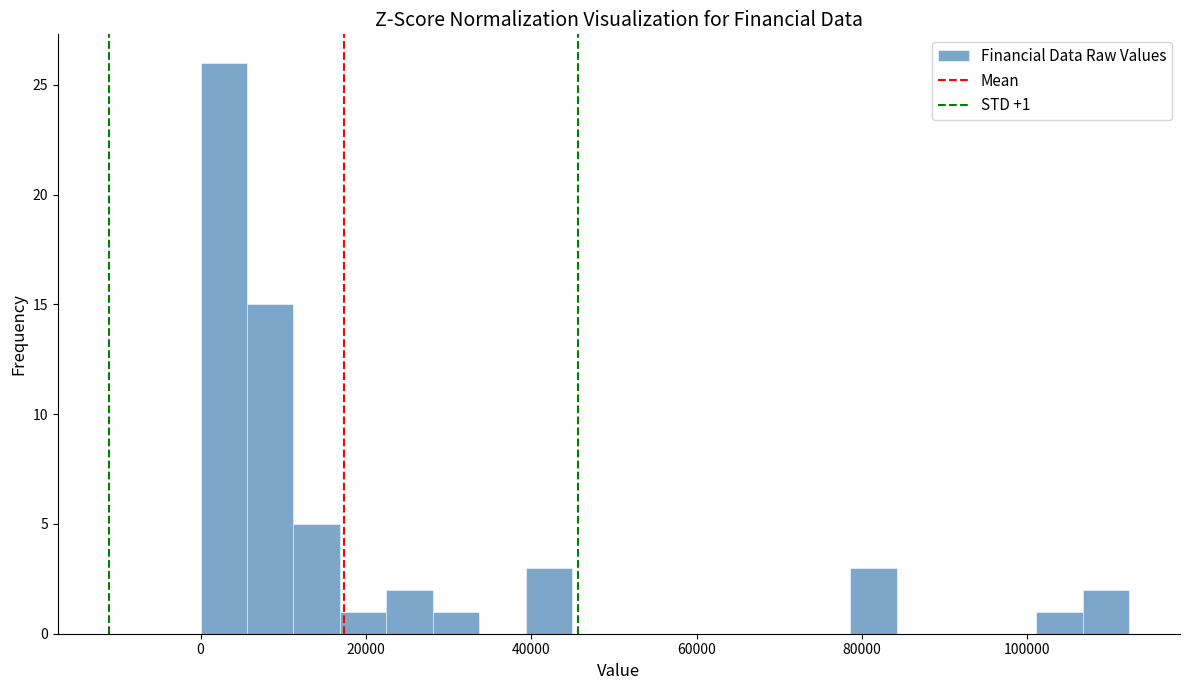

Read against the x-axis, roughly where is the centre of the tallest bar?

2000